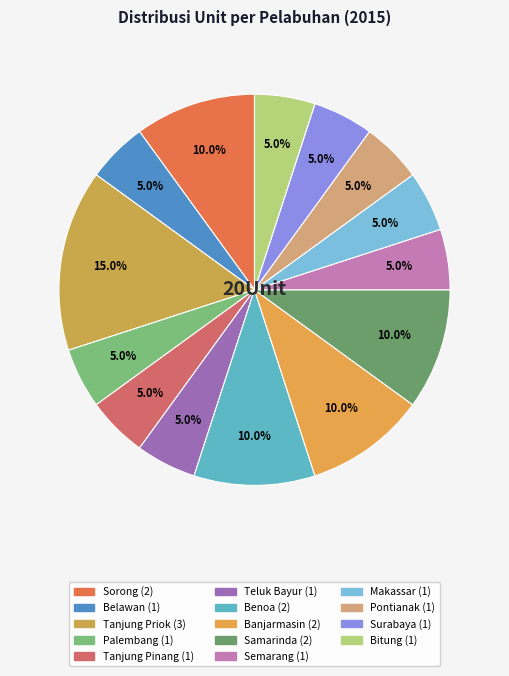

Rank the categories by value from highest to lowest.

Tanjung Priok, Sorong, Benoa, Banjarmasin, Samarinda, Belawan, Palembang, Tanjung Pinang, Teluk Bayur, Semarang, Makassar, Pontianak, Surabaya, Bitung